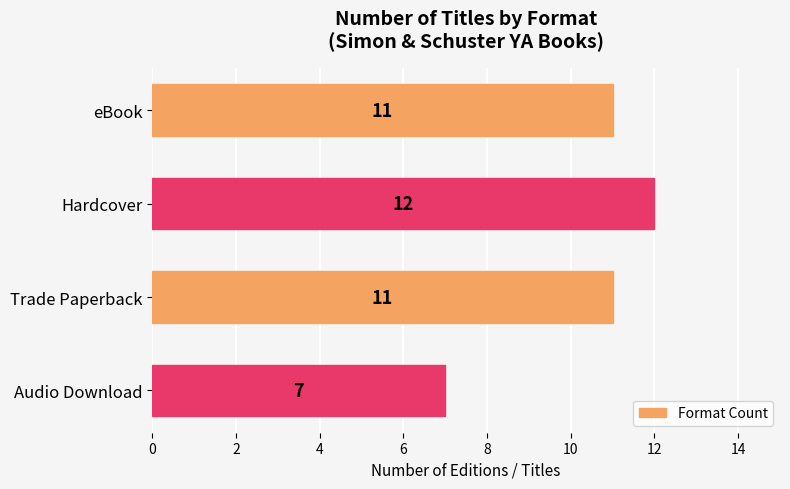

What is the sum of all values?

41